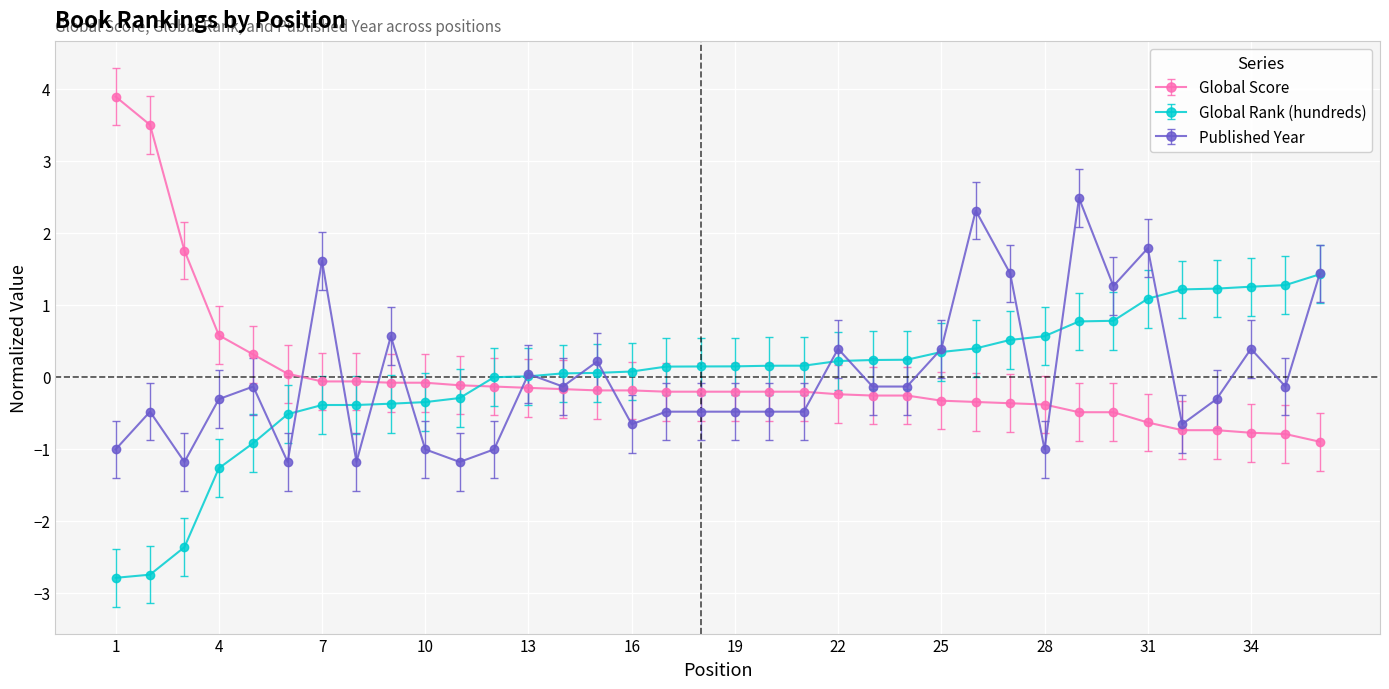

What is the value of the Global Score point at the 26th from the left?

-0.3